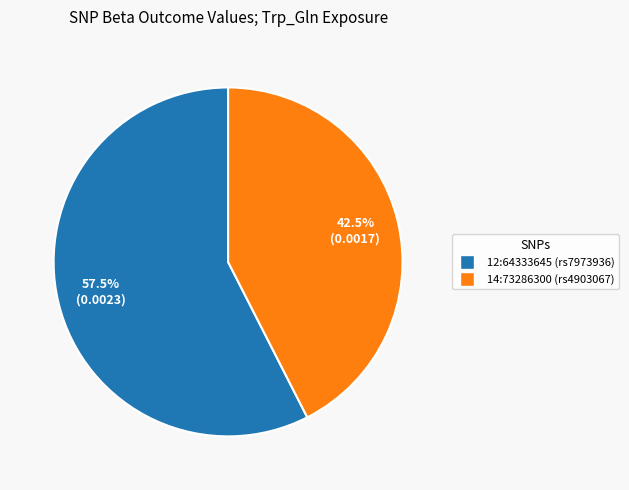

Rank the categories by value from highest to lowest.

12:64333645 (rs7973936), 14:73286300 (rs4903067)